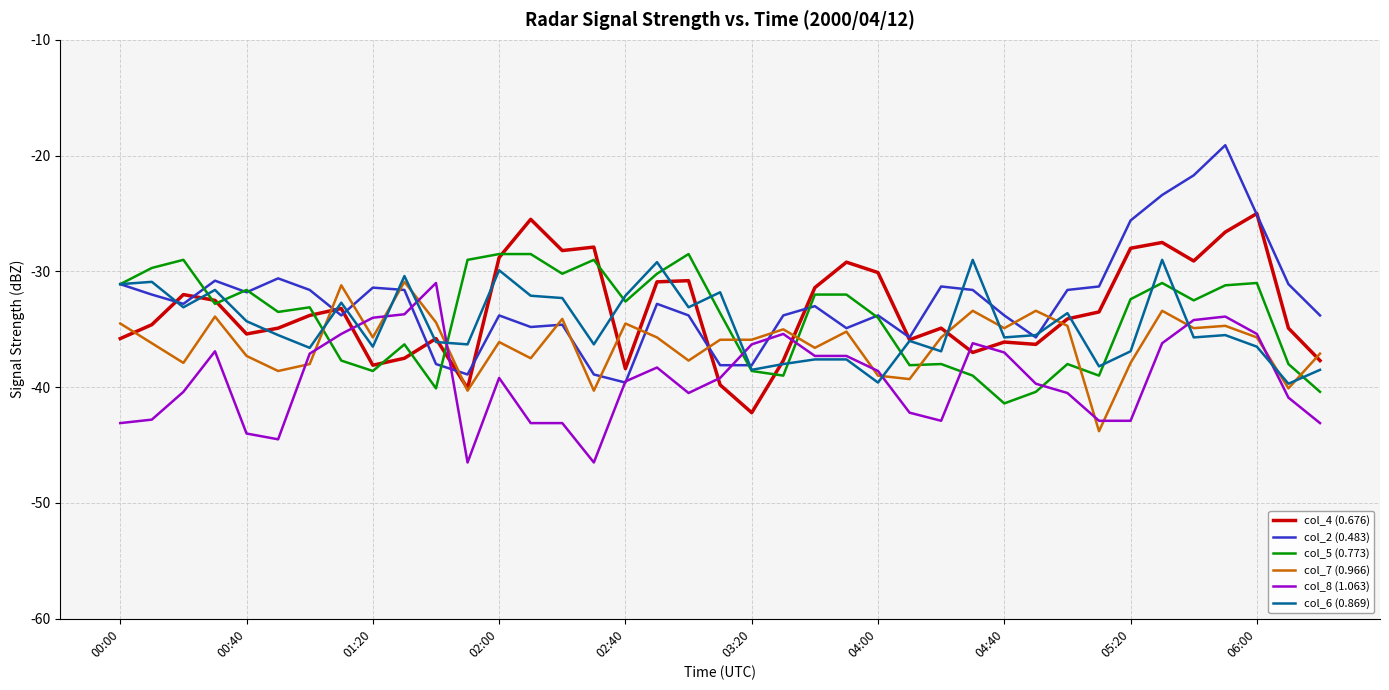

What is the smallest value displayed?

-46.5